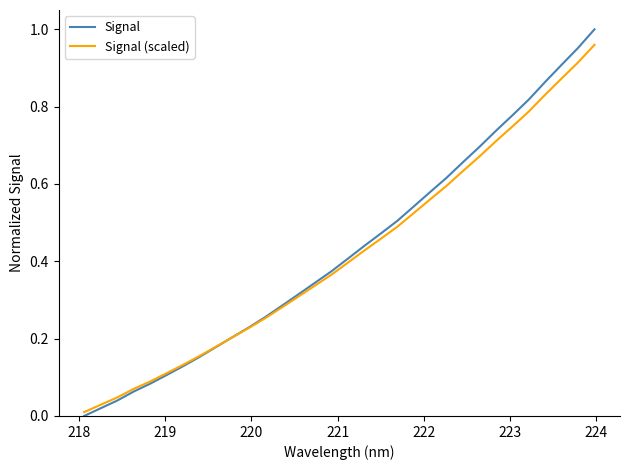

Which series has the largest range (max minus min)?

Signal